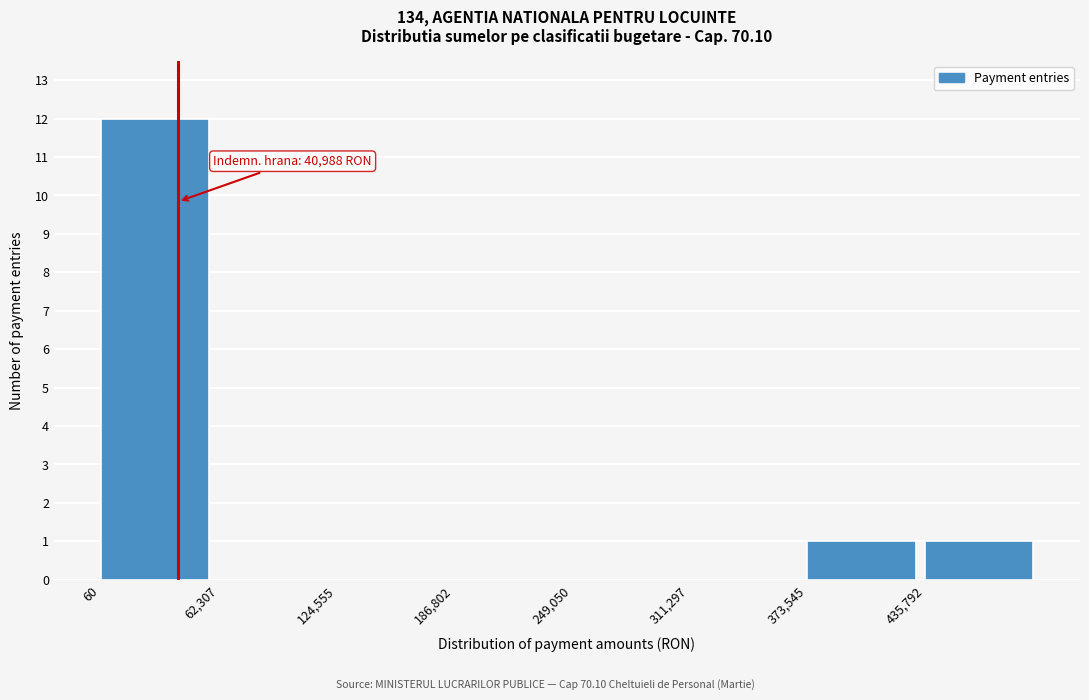

Over which range of the x-axis is the bar tallest?

0 to 60000